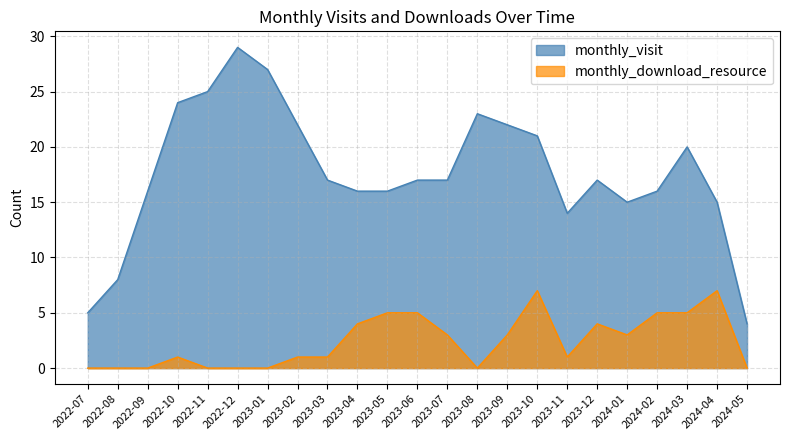

True or false: monthly_visit and monthly_download_resource cross at least once.

False